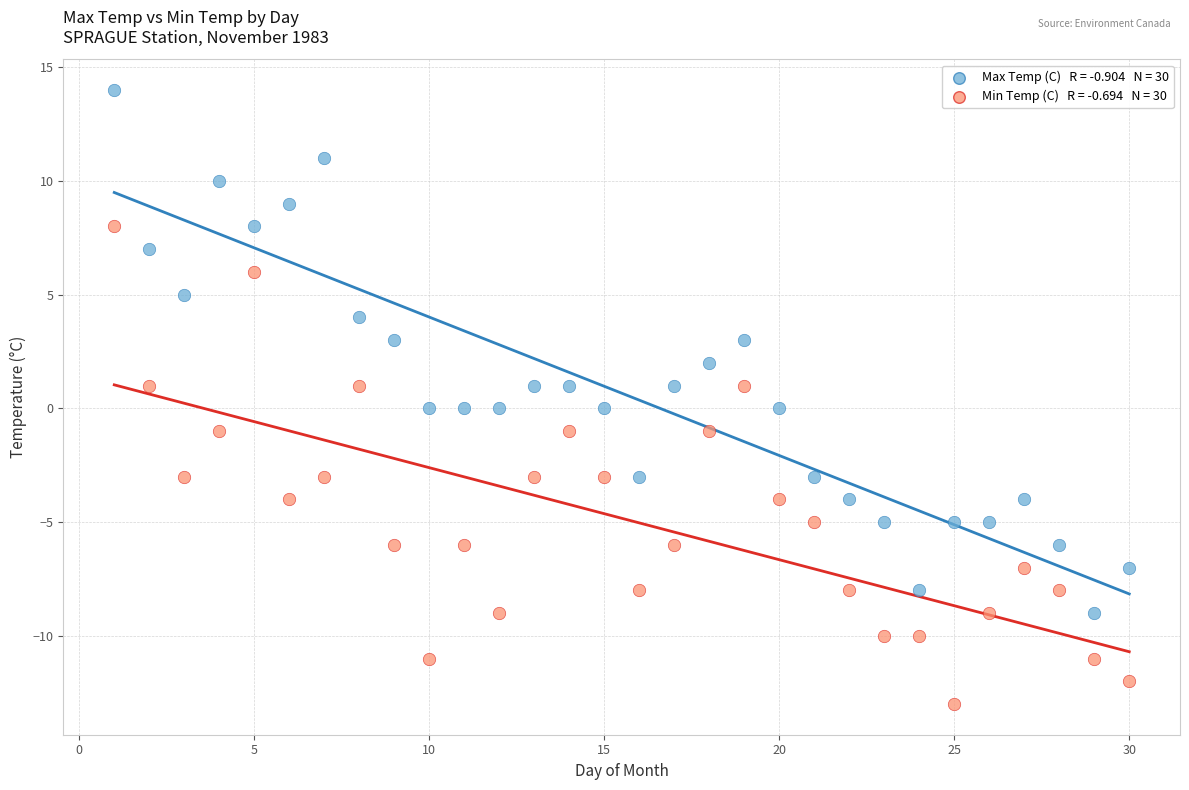

Across all data points, what is the range of Y values (max minus min)?

27